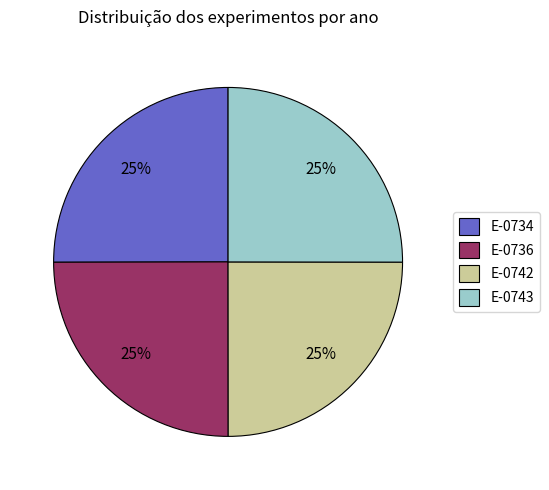

How many segments does this pie chart have?

4